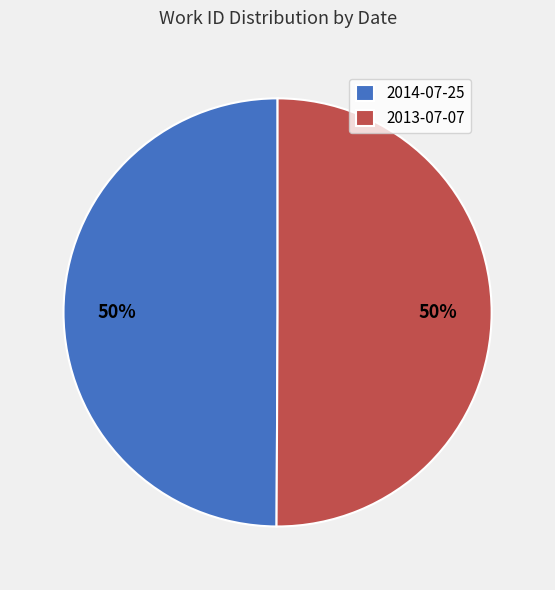

To the nearest percent, what is the combined percentage of 2014-07-25 and 2013-07-07?

100%